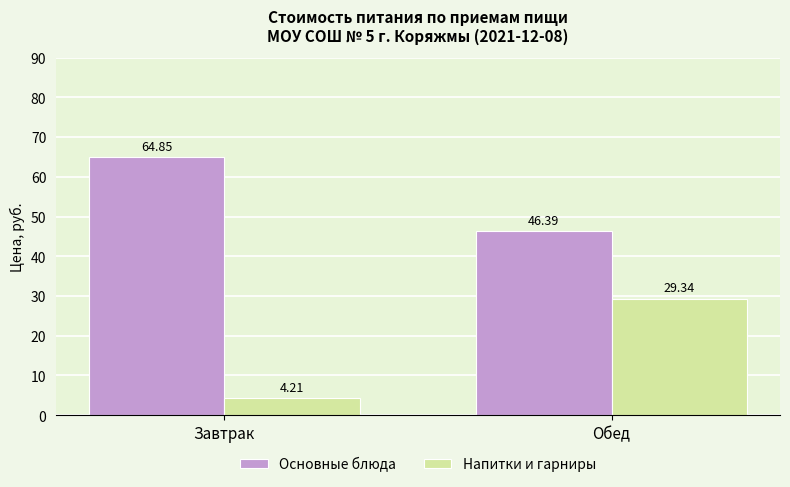

Which label corresponds to the smallest value in the chart?

Завтрак